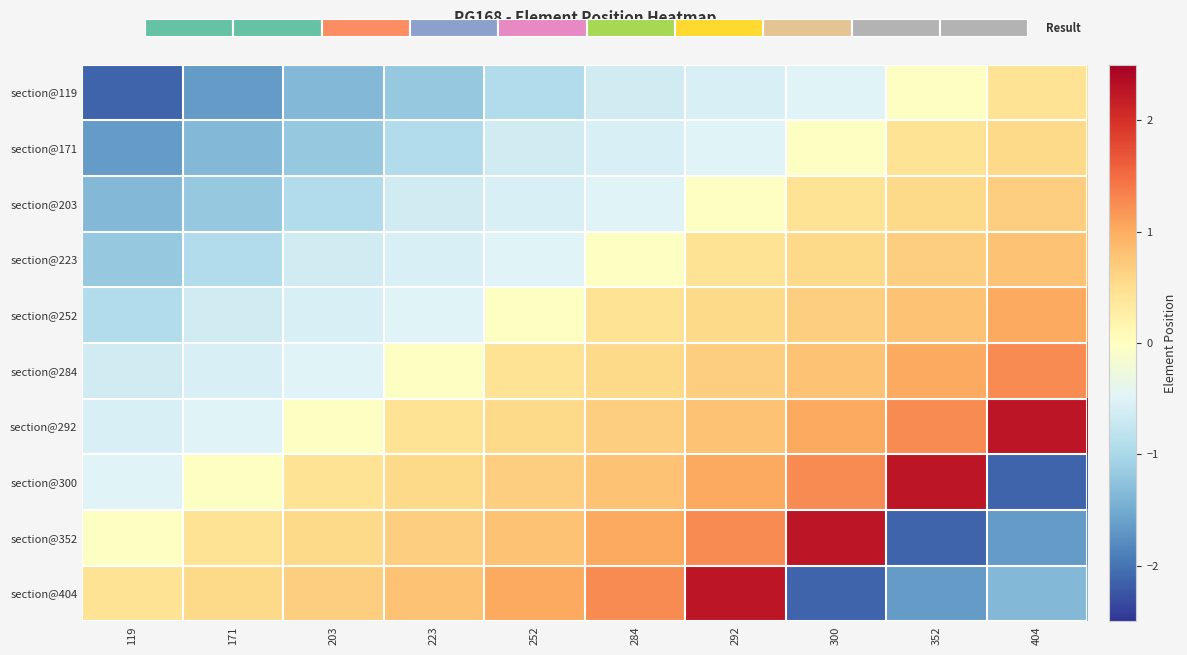

True or false: section@223 has a value of 0.5 at 300.

True